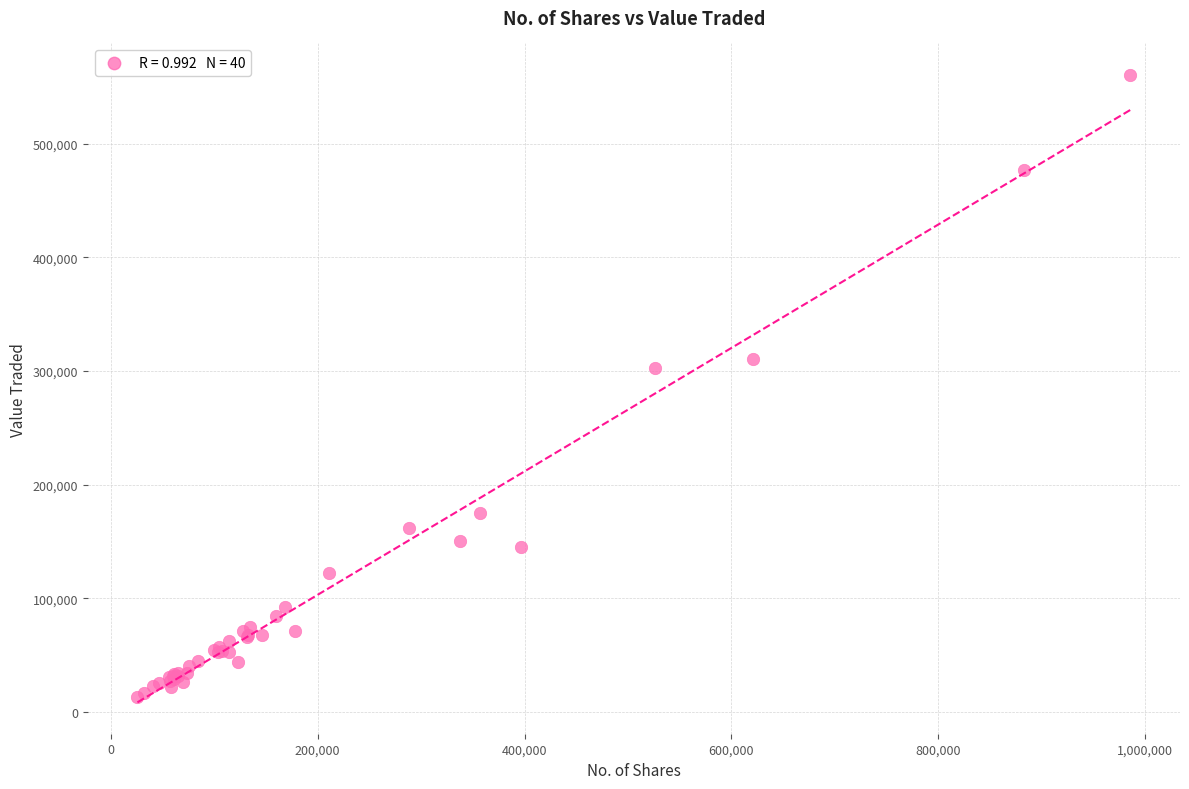

What Y value in the scatter plot is closest to 286899?

302583